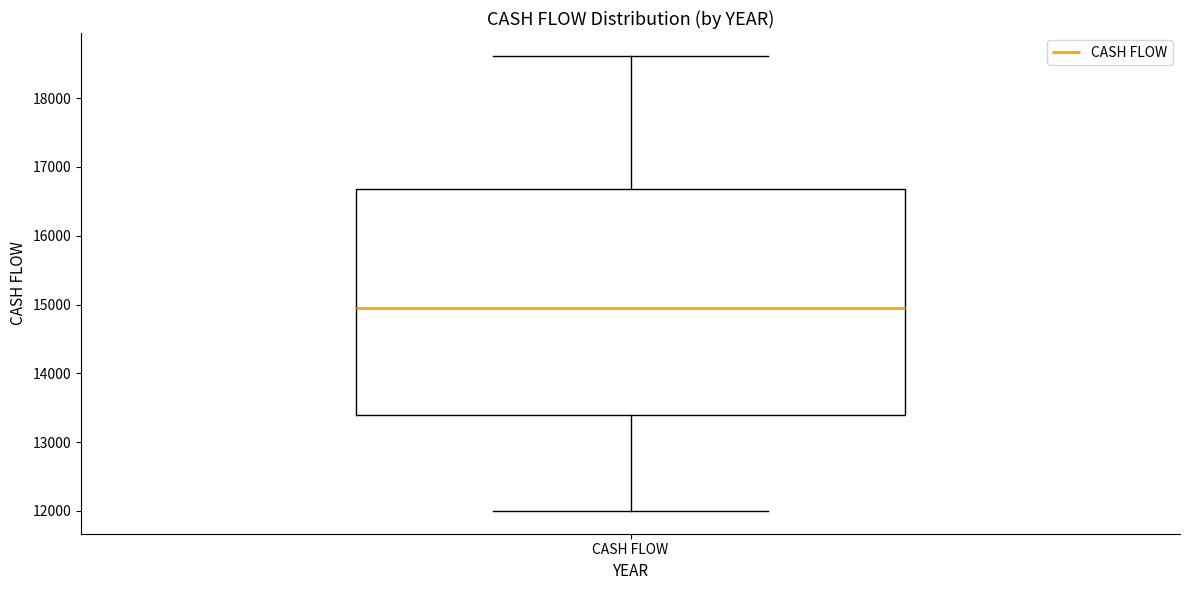

Read this box plot against the y-axis: the position of the median line, the range covered by the box, and the ends of both whiskers. The values are not printed on the chart, so give them approximately, as read against the axis.

median 15000, box 13400 to 16700, whiskers 12000 to 18600